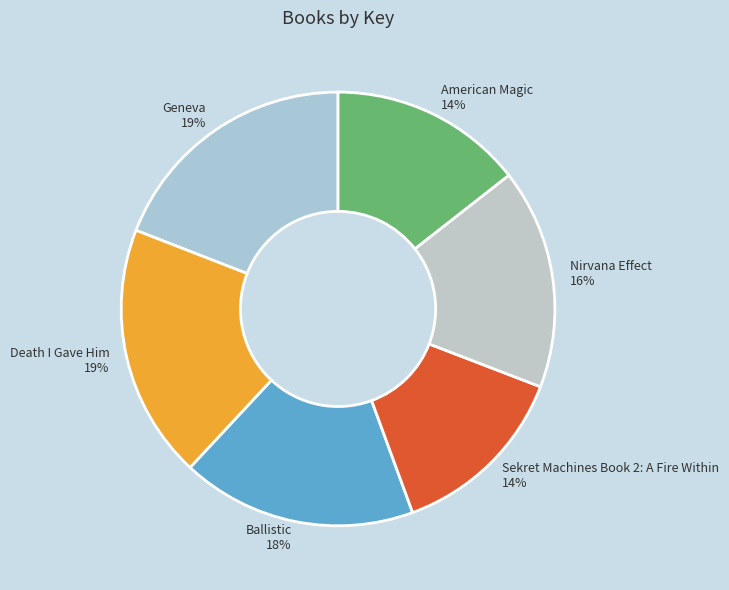

What percentage is the Nirvana Effect slice, to the nearest percent?

16%